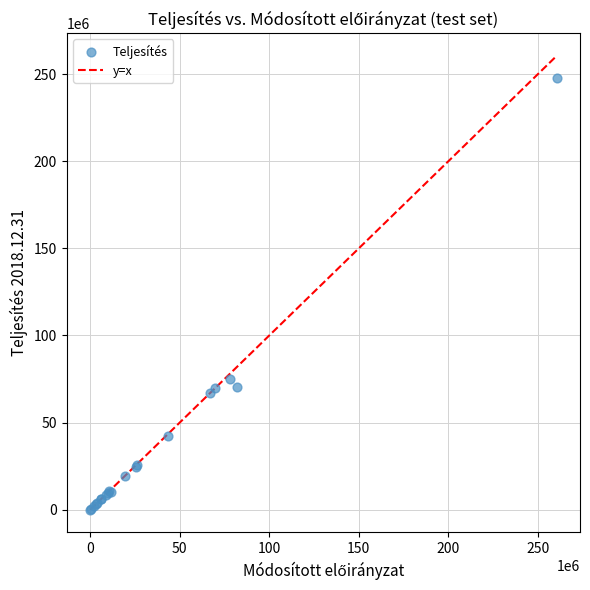

What Y value in the scatter plot is closest to 123810789?

75150740